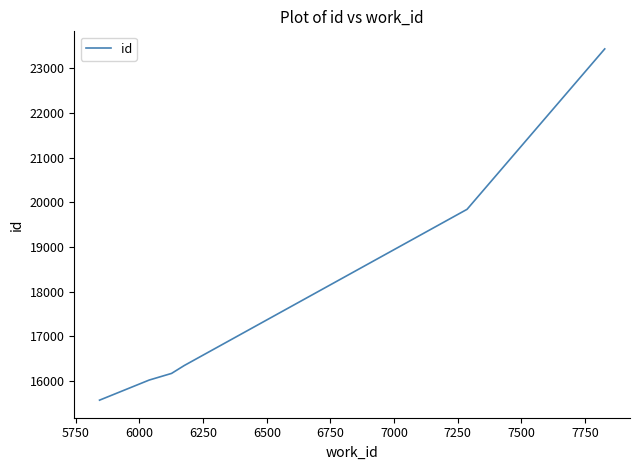

True or false: the data has more than 2 interior local peaks.

False